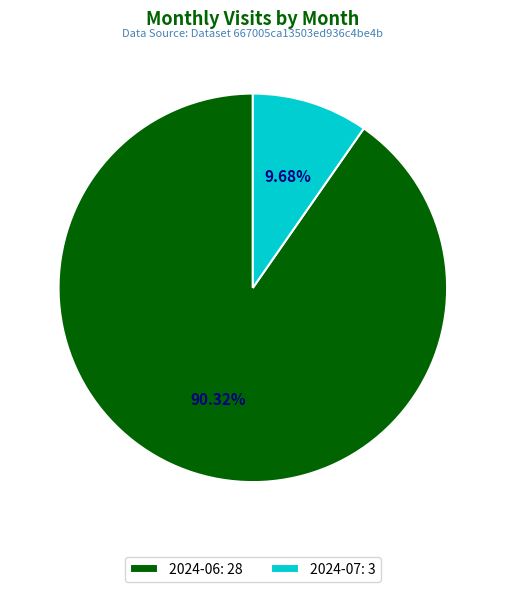

How many segments does this pie chart have?

2